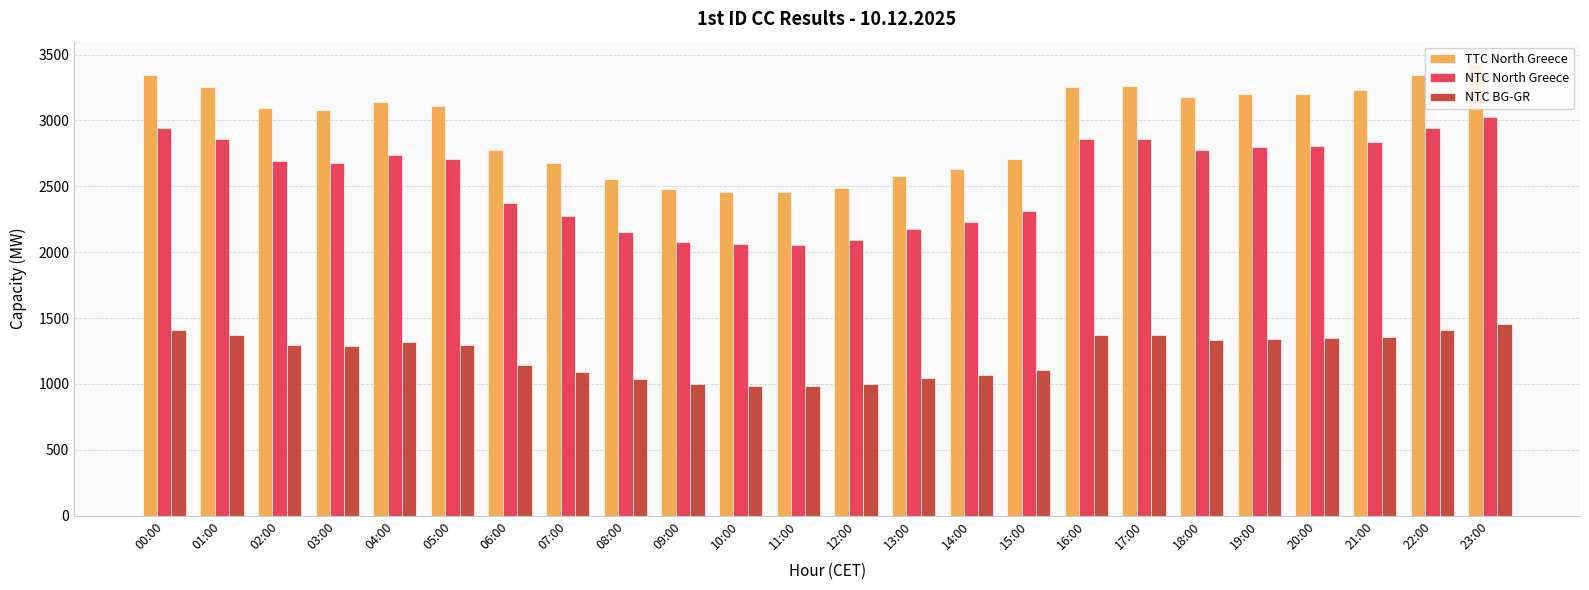

What is the difference between the NTC BG-GR values at 07:00 and 16:00?

278